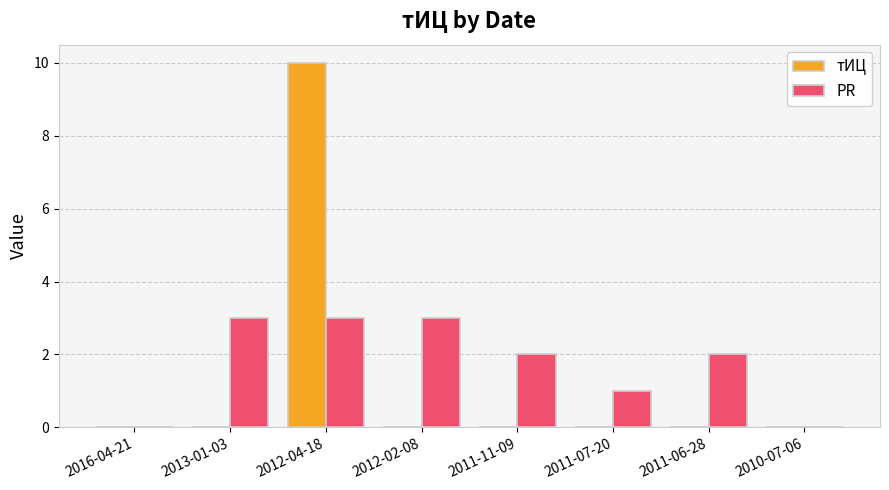

What is the sum of all тИЦ values?

10